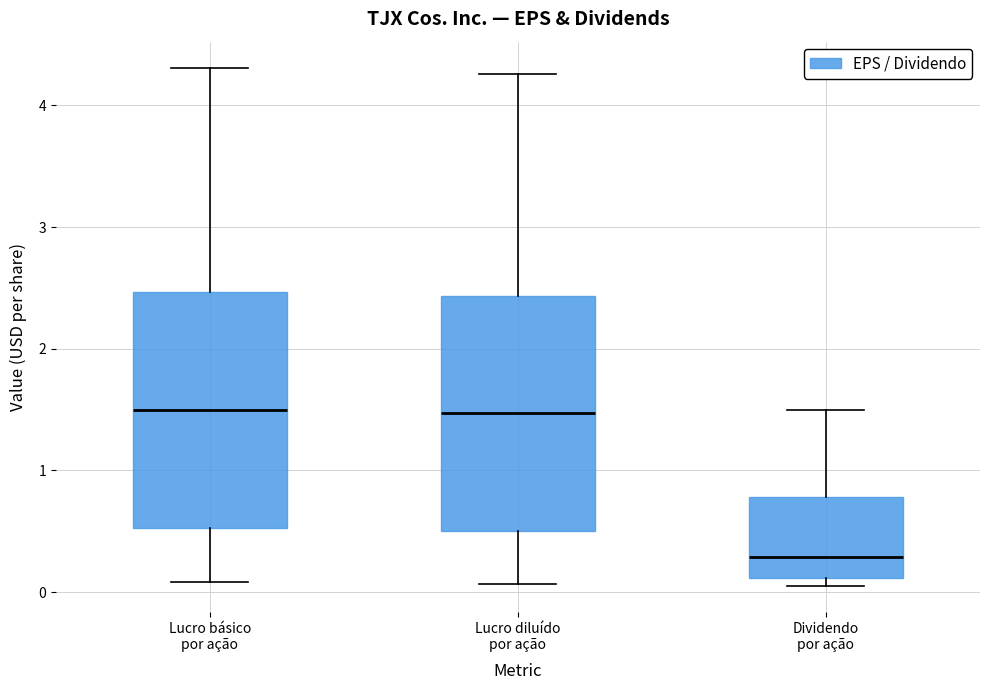

Reading left to right, read every box against the y-axis: the position of its median line, the range the box covers, and the ends of its whiskers. The values are not printed on the chart, so give them approximately, as read against the axis.

Lucro básico por ação: median 1.5, box 0.5 to 2.5, whiskers 0.1 to 4.3
Lucro diluído por ação: median 1.5, box 0.5 to 2.4, whiskers 0.1 to 4.3
Dividendo por ação: median 0.3, box 0.1 to 0.8, whiskers 0.1 (just below the box's lower edge) to 1.5